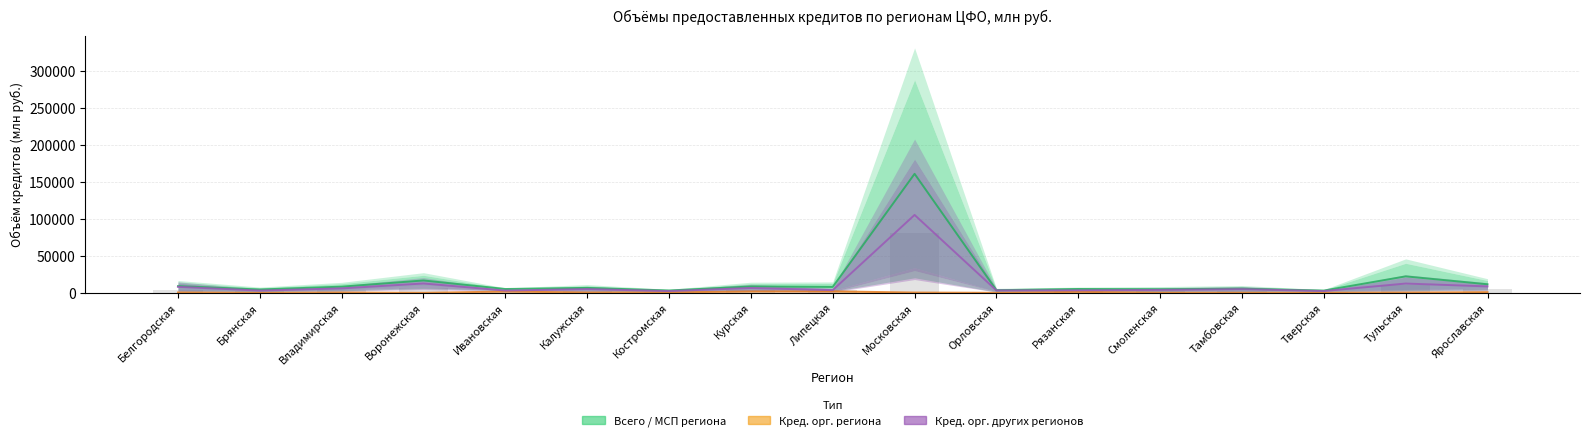

What value does the Кред. орг. региона (всего) series have at Костромская?

525.5